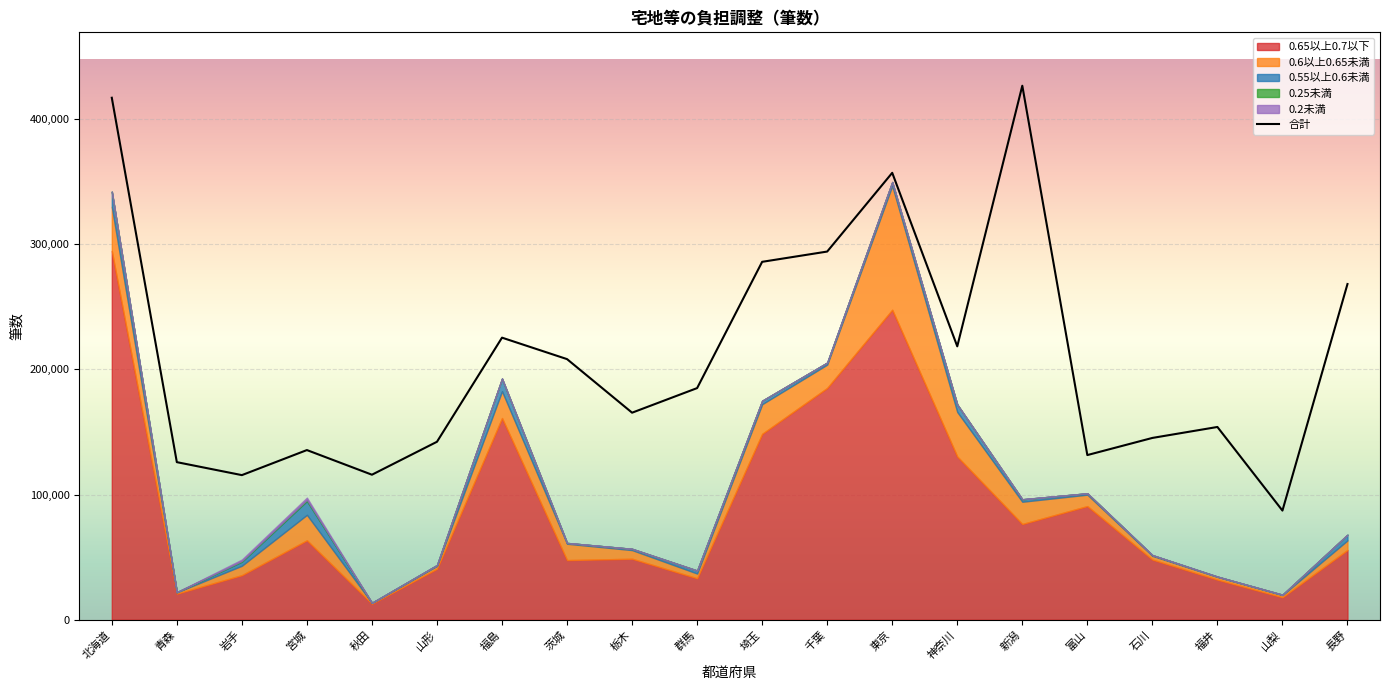

Rank the categories by value from highest to lowest.

新潟, 北海道, 東京, 千葉, 埼玉, 長野, 福島, 神奈川, 茨城, 群馬, 栃木, 福井, 石川, 山形, 宮城, 富山, 青森, 秋田, 岩手, 山梨